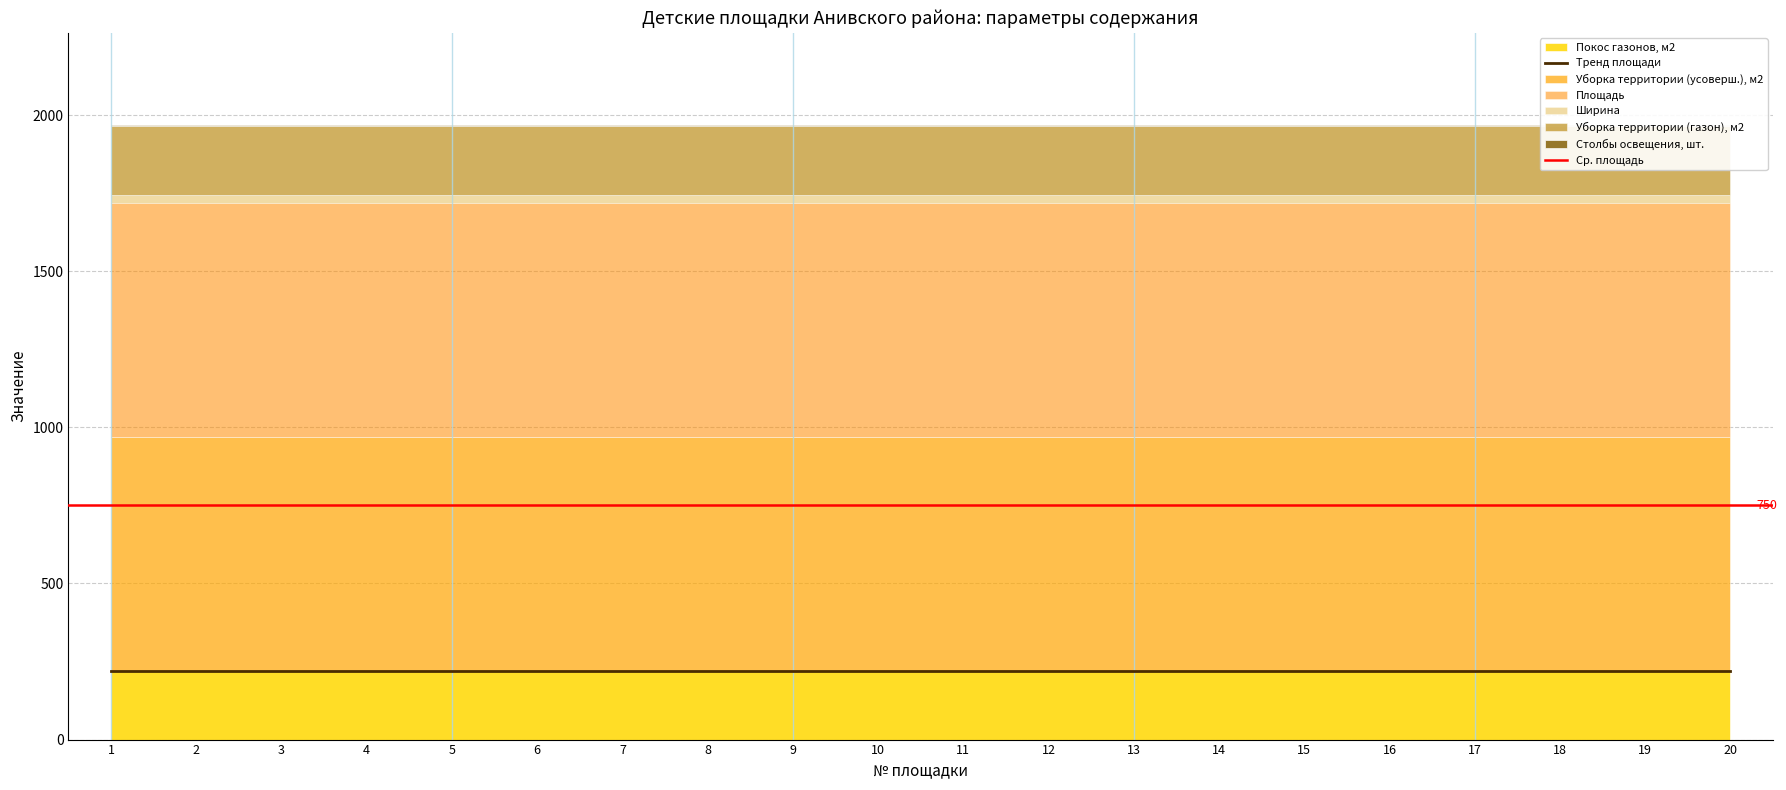

What is the value of the Покос газонов, м2 point at the 5th from the left?

220